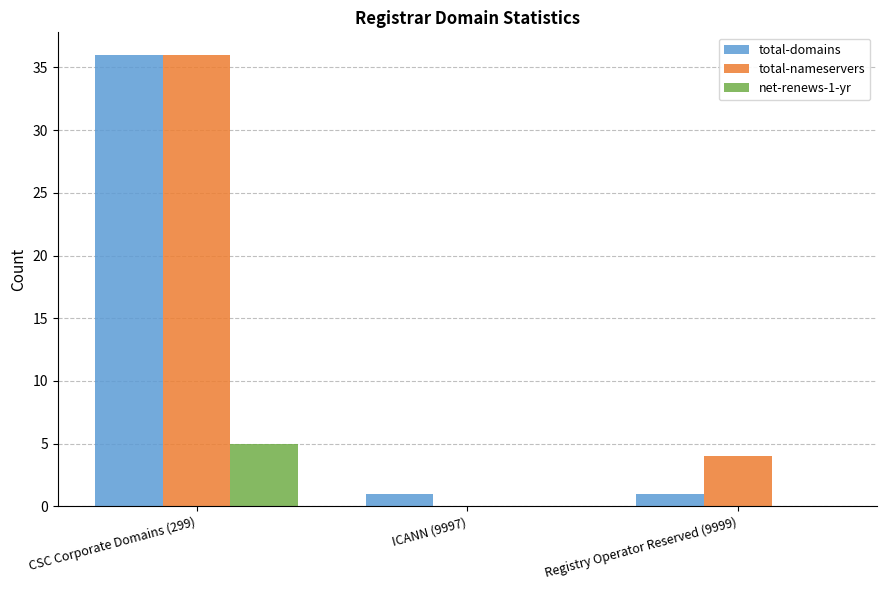

What is the sum of all total-domains values?

38